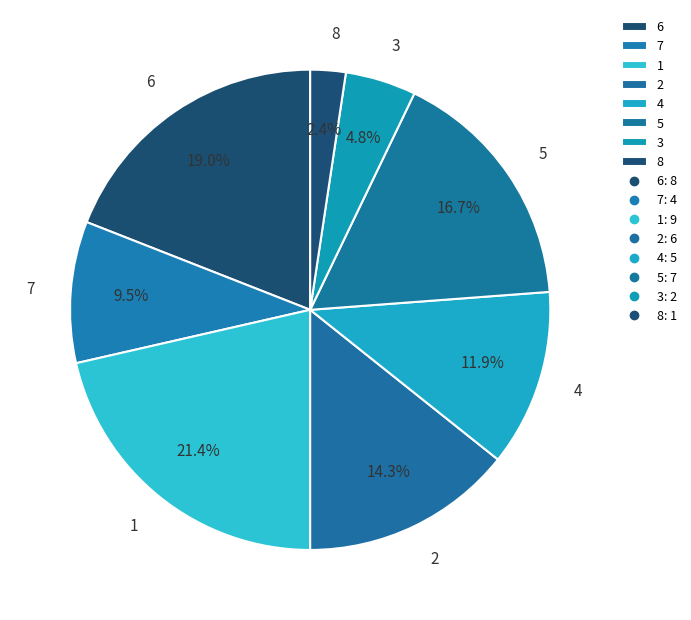

Rank the categories by value from lowest to highest.

8, 3, 7, 4, 2, 5, 6, 1